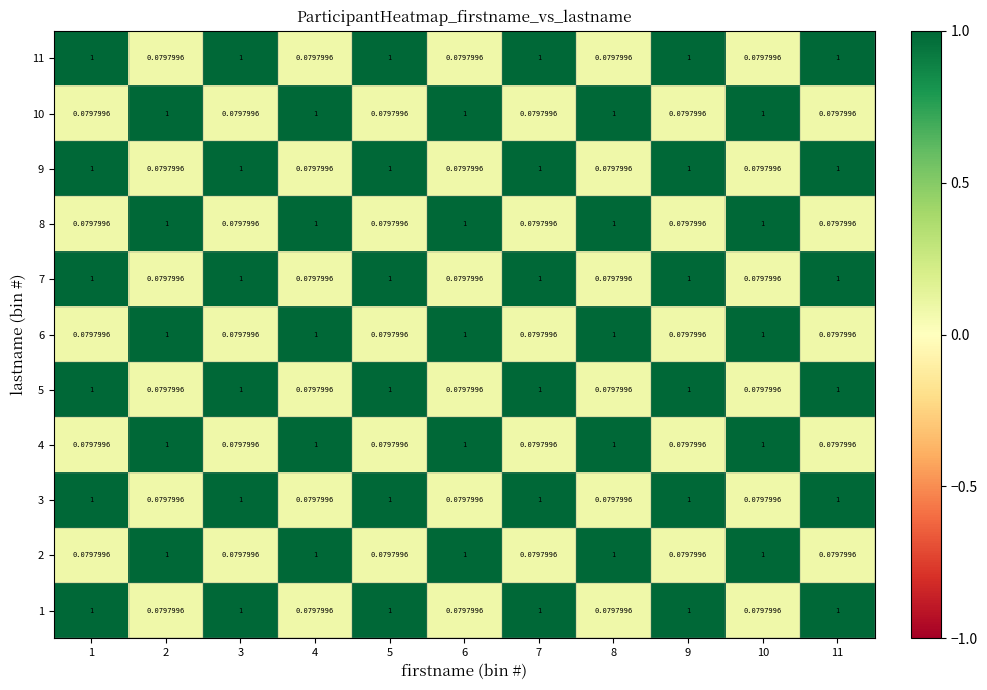

Is the value of 6 at 7 greater than the value of 5 at 11?

No